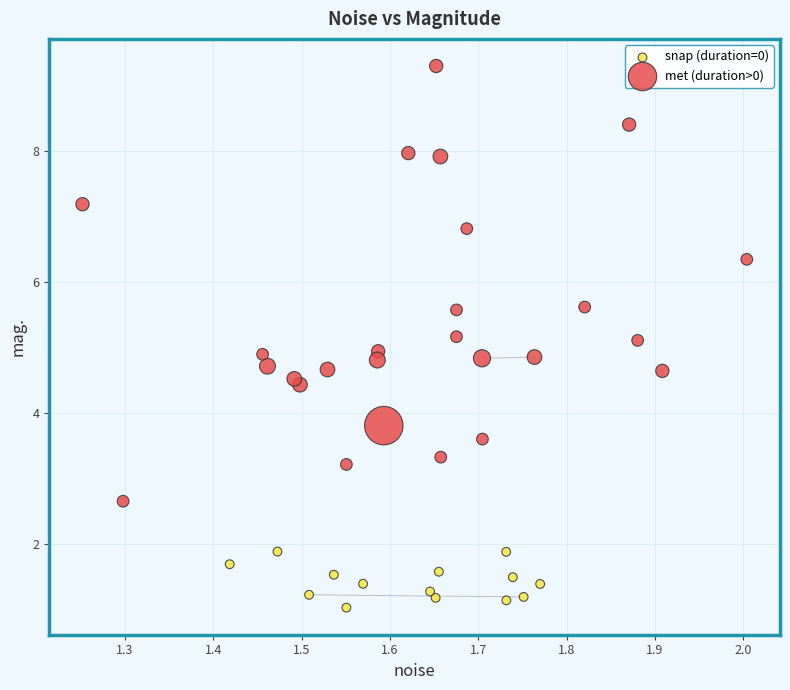

Which series has the widest spread of Y values?

met (duration>0)